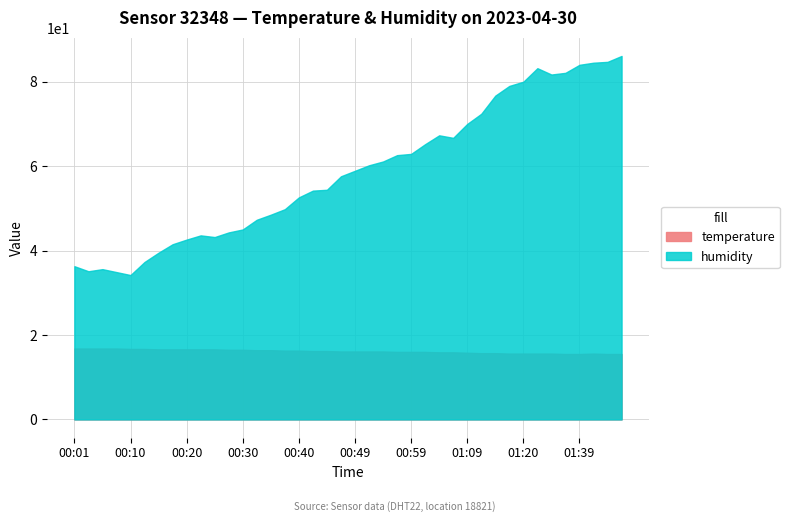

True or false: temperature and humidity intersect in this chart.

False